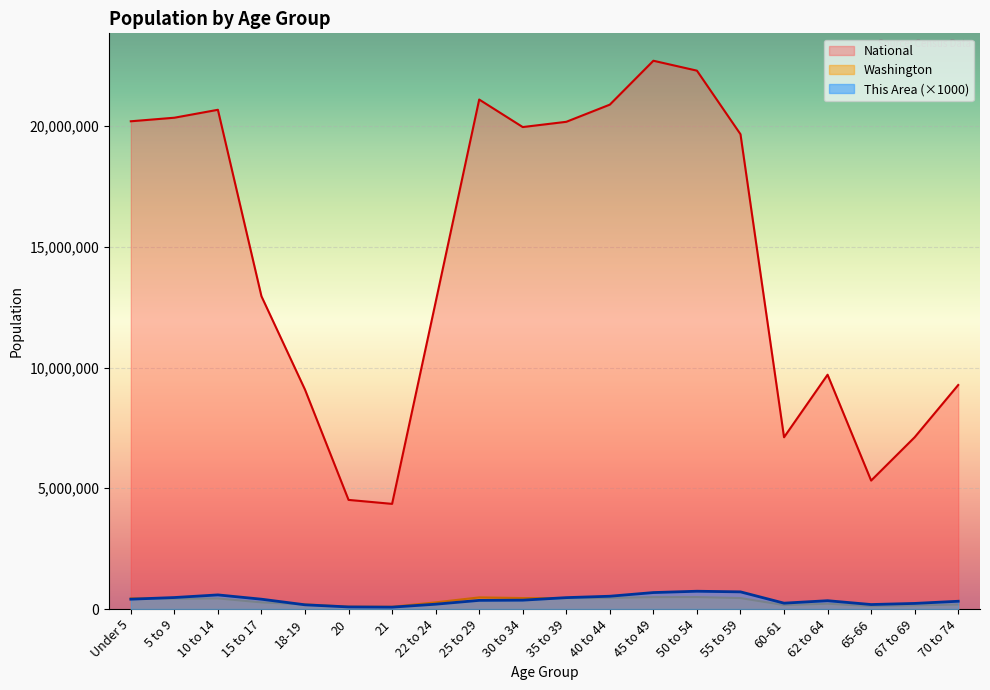

At 10 to 14, list the series in order from largest to smallest.

National, This Area, Washington